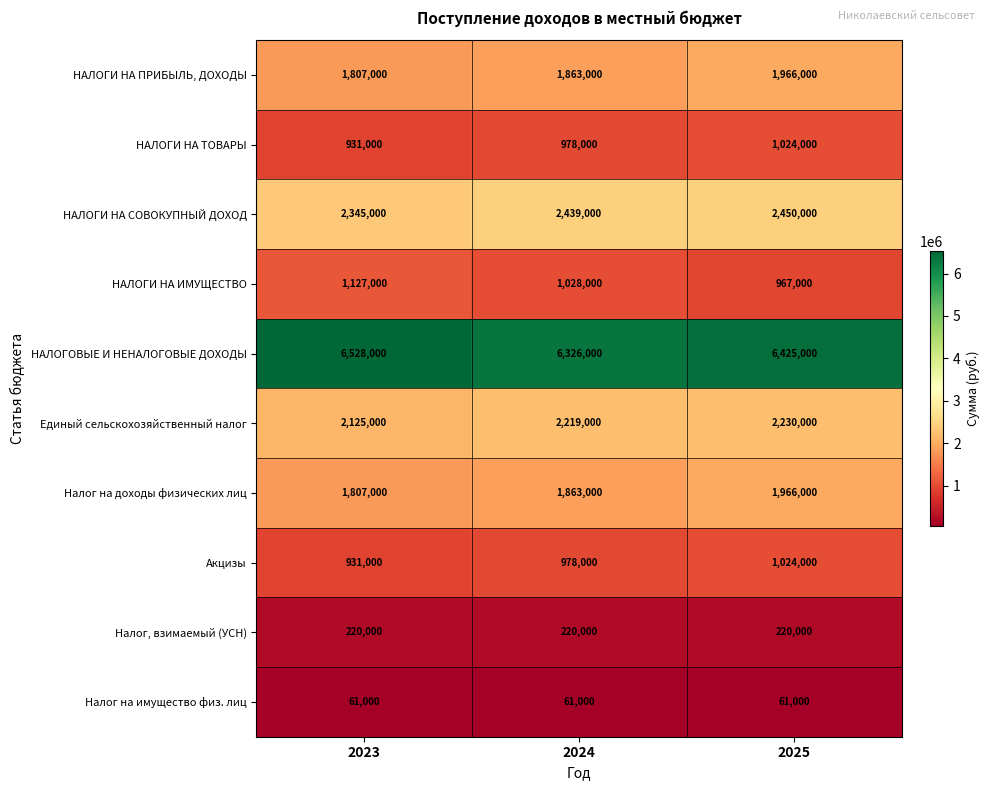

At which category is the sum across all series the highest?

2025